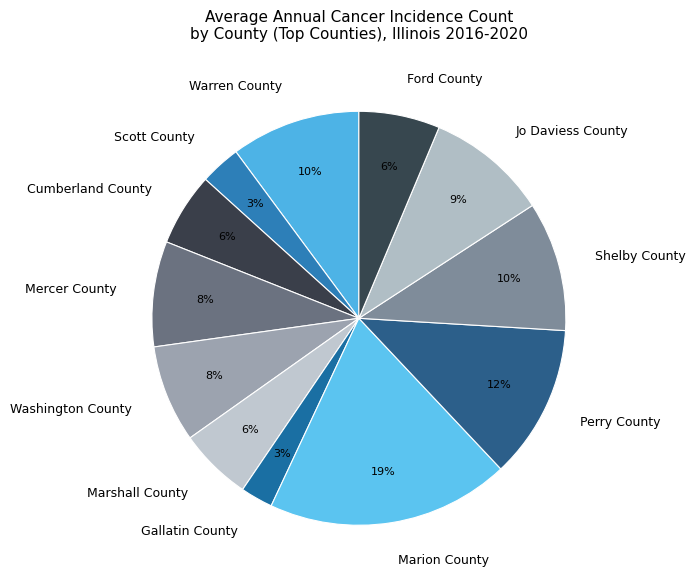

Approximately how many times larger is the value at Perry County compared to Jo Daviess County?

1.3